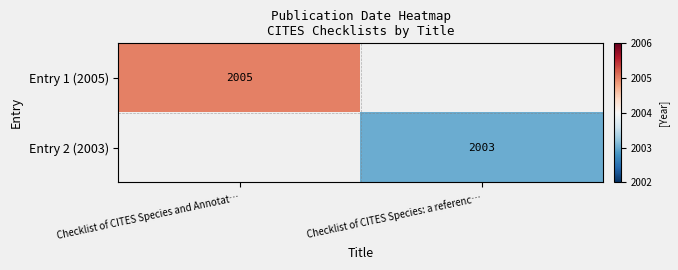

Is the value of Entry 2 (2003) at Checklist of CITES Species: a referenc… greater than the value of Entry 1 (2005) at Checklist of CITES Species and Annotat…?

No